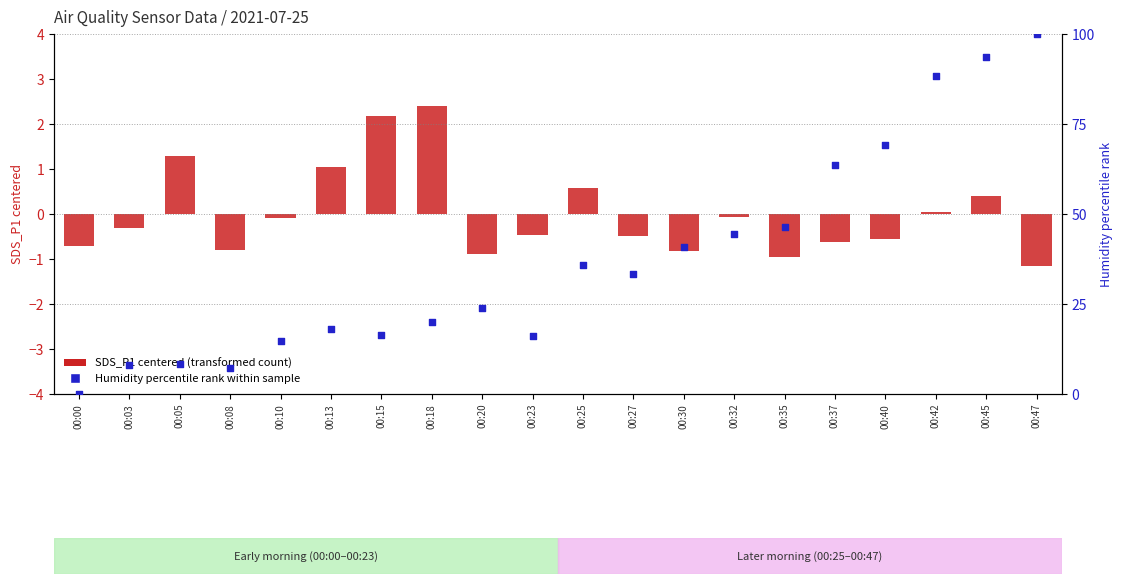

At how many categories does at least one series exceed 26?

10